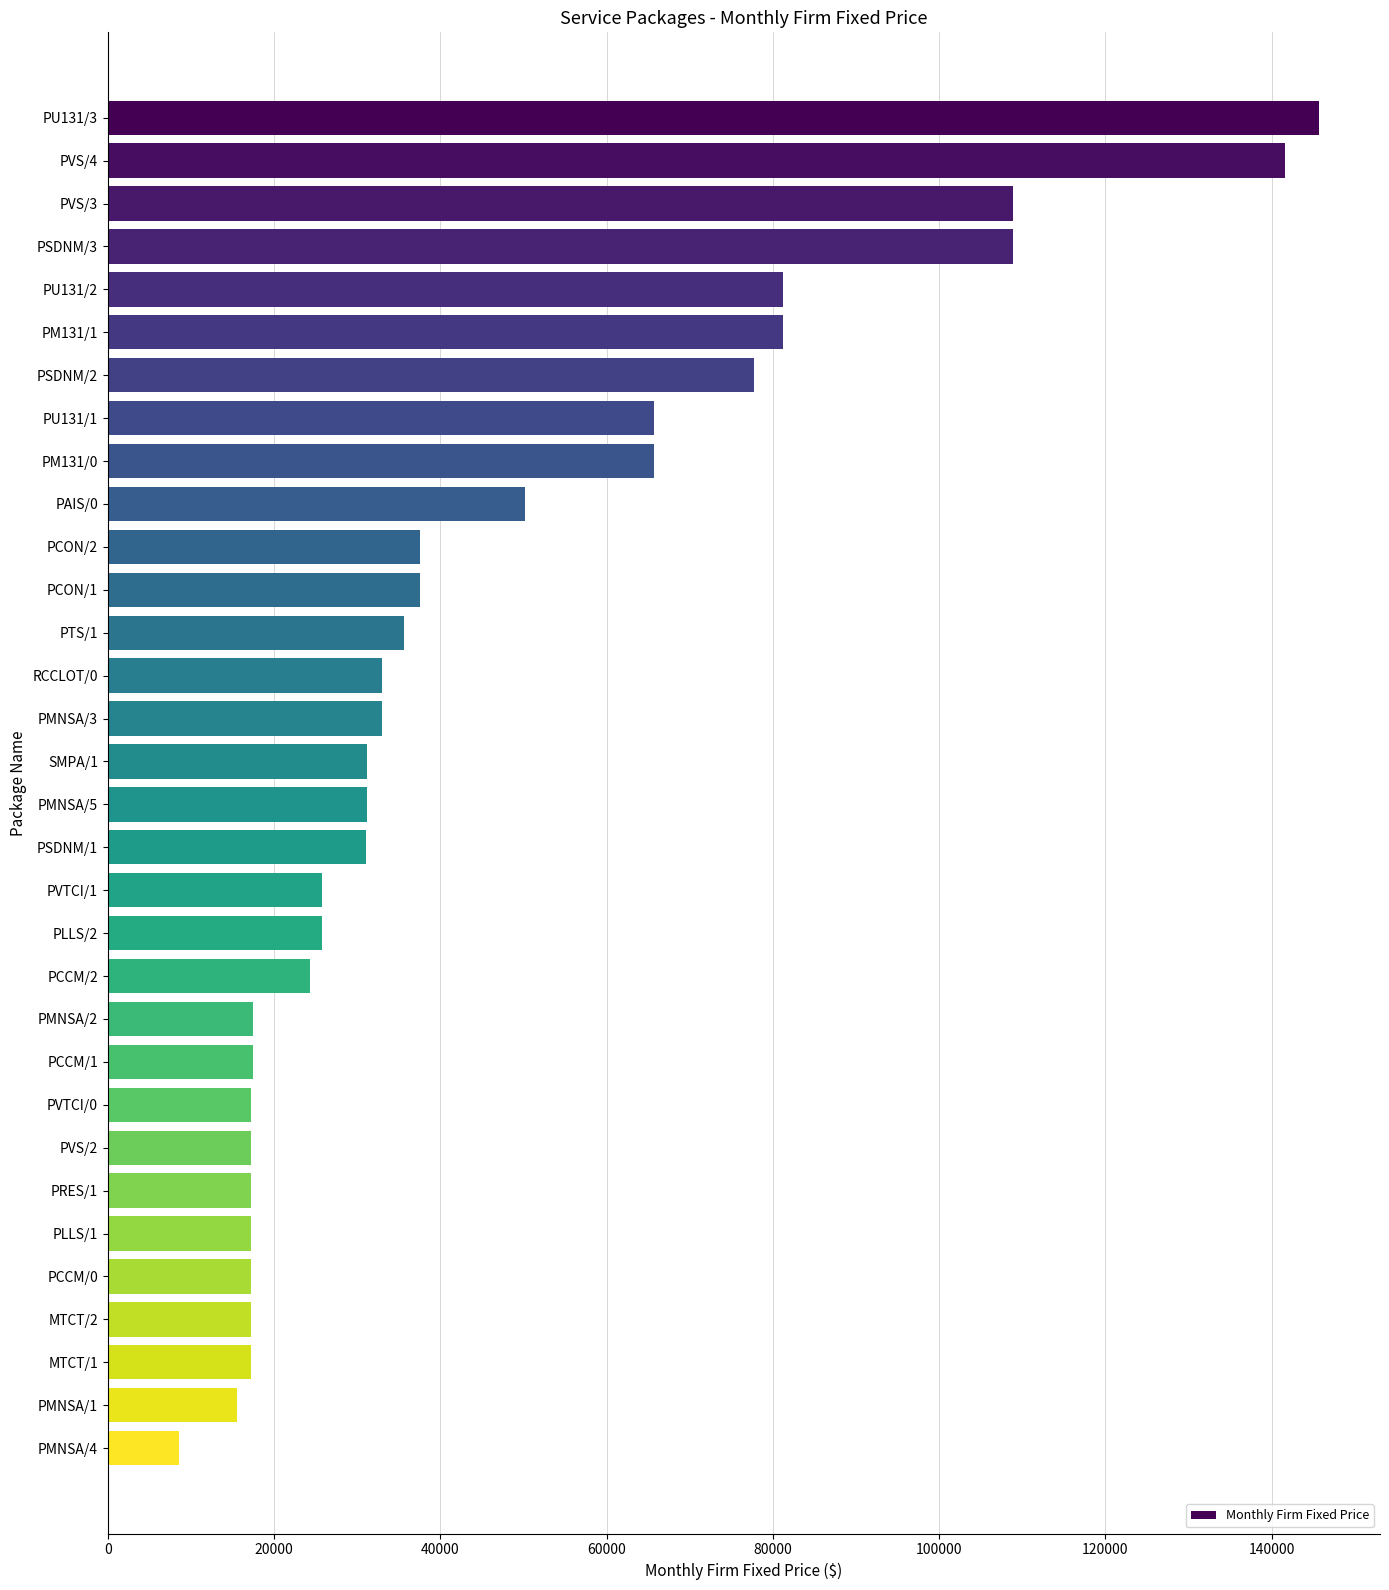

Is it true that the value at PLLS/1 is 17198.3?

True